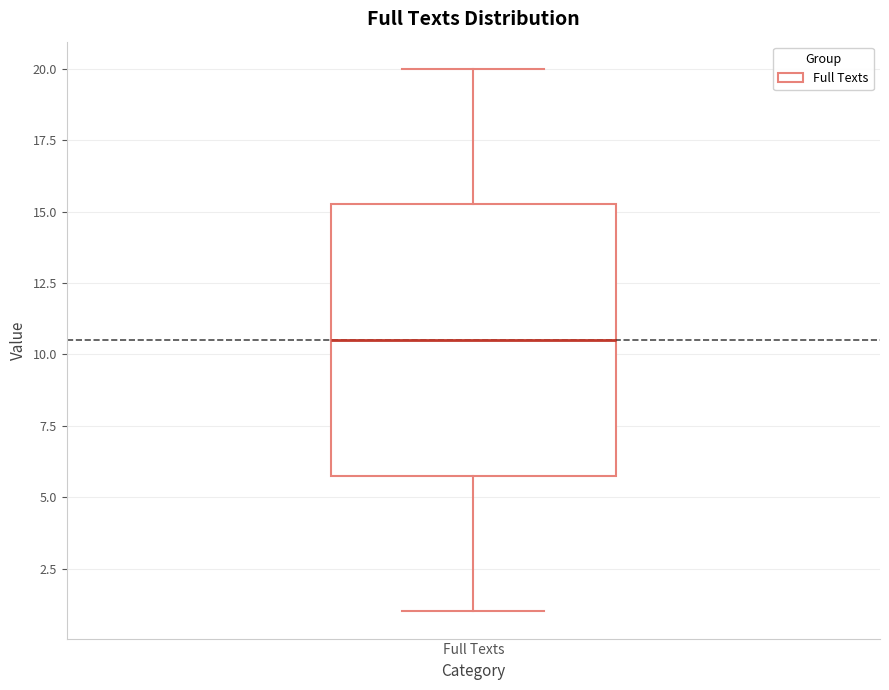

Transcribe this box plot: give where the median line is, the range the box spans, and where the two whiskers end, as read against the y-axis. The values are not printed on the chart, so give them approximately, as read against the axis.

median 10.5, box 6.0 to 15.5, whiskers 1.0 to 20.0